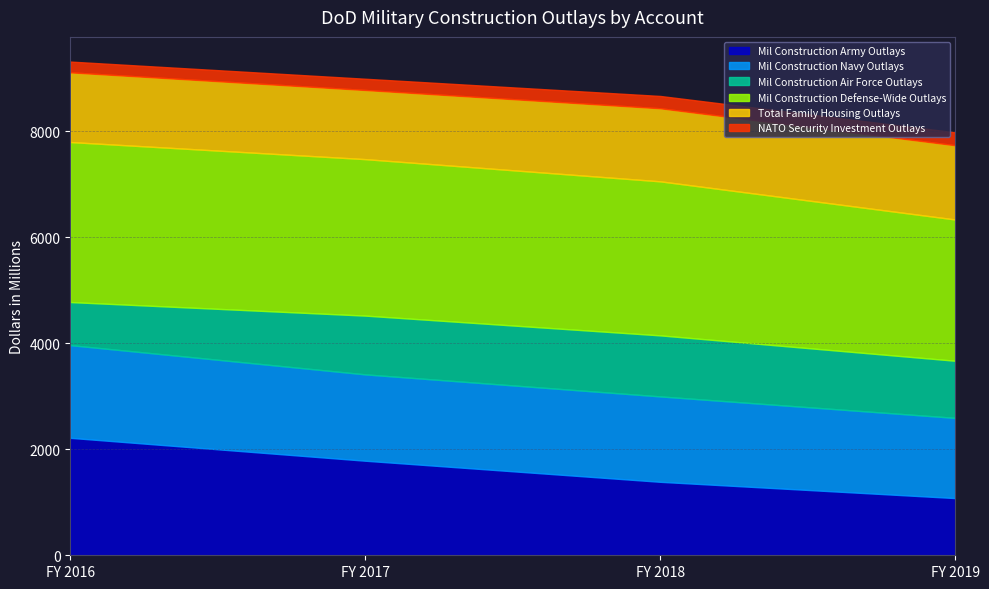

At which category does the chart reach its peak across all series?

FY 2016